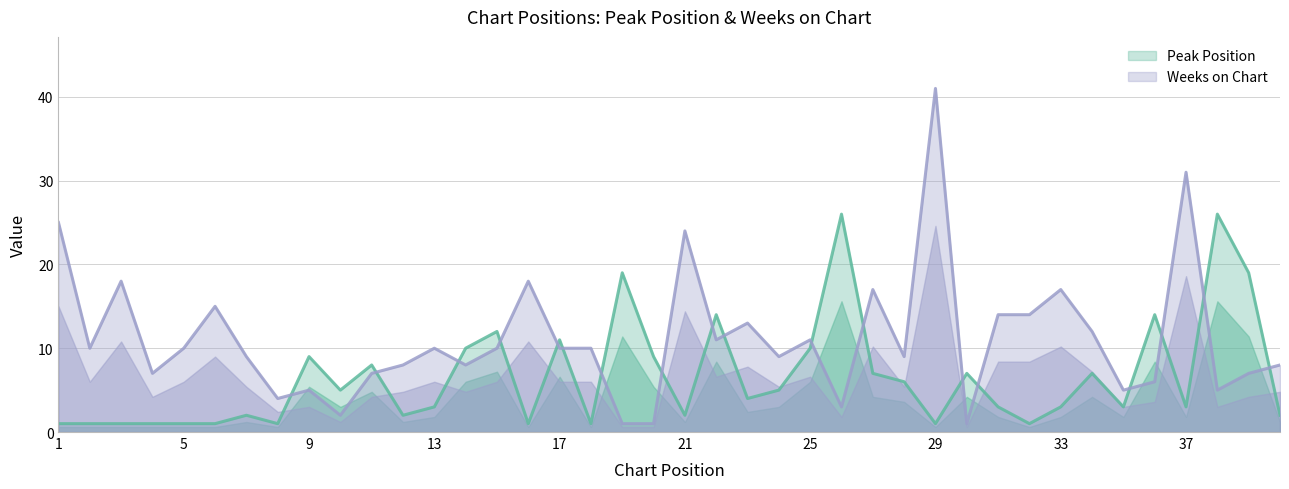

At which label does Weeks on Chart reach its peak?

29